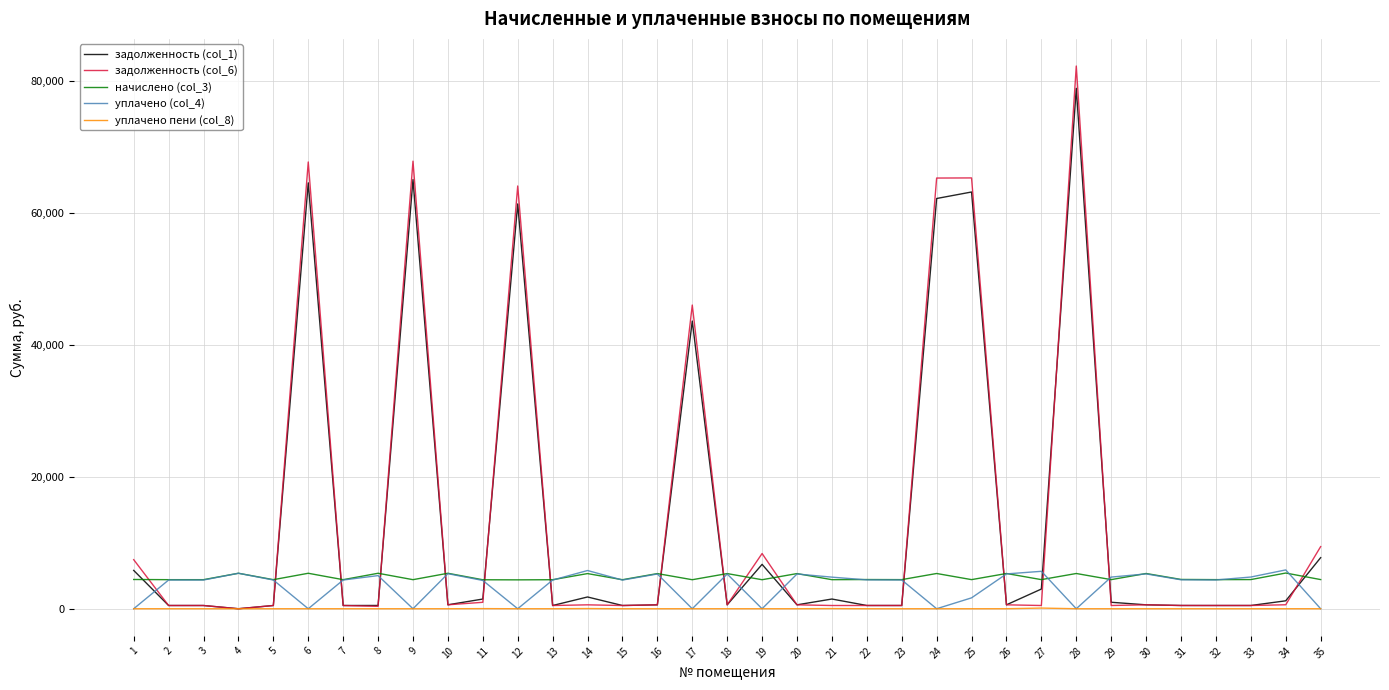

The value of задолженность (col_6) at 7 is 489.6. True or false?

True